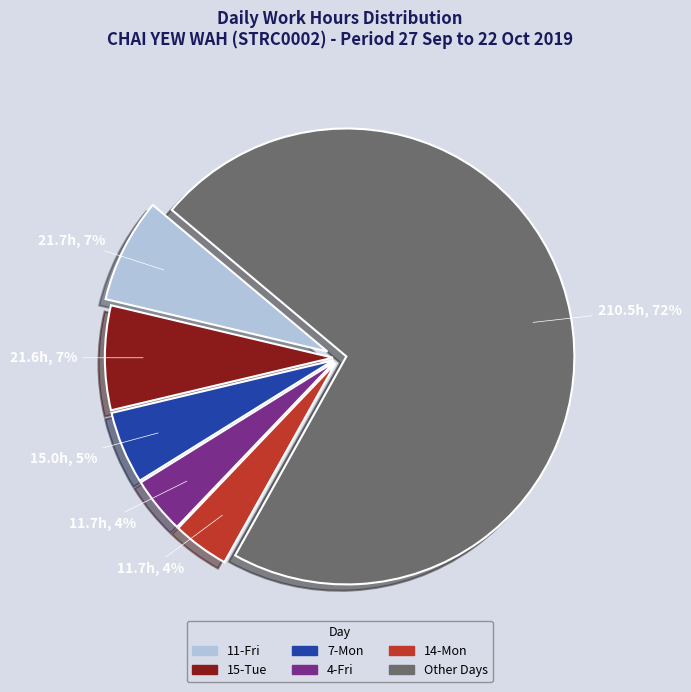

Between 7-Mon and 4-Fri, which is larger?

7-Mon